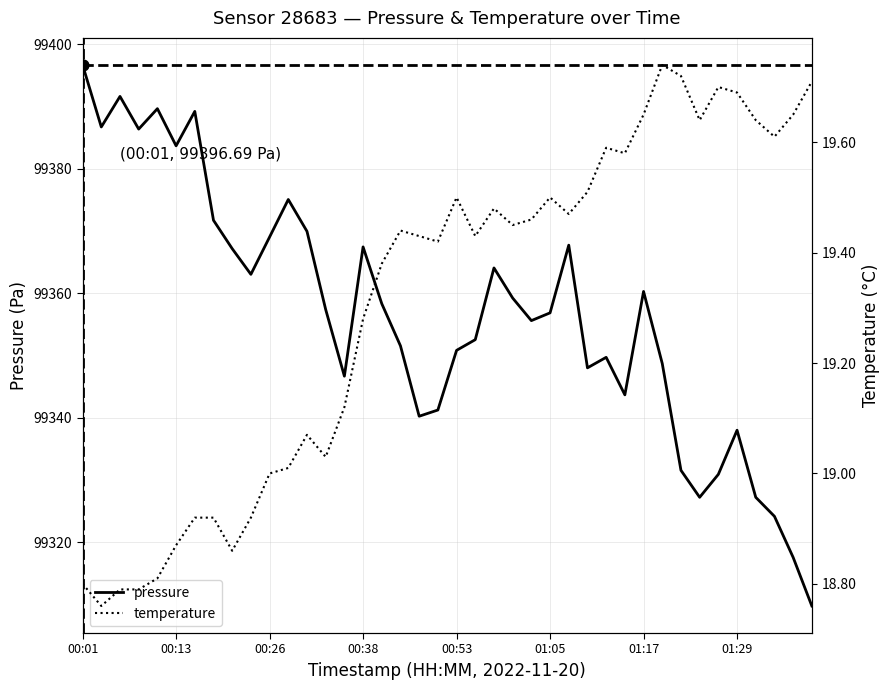

At which category is the sum across all series the highest?

00:01